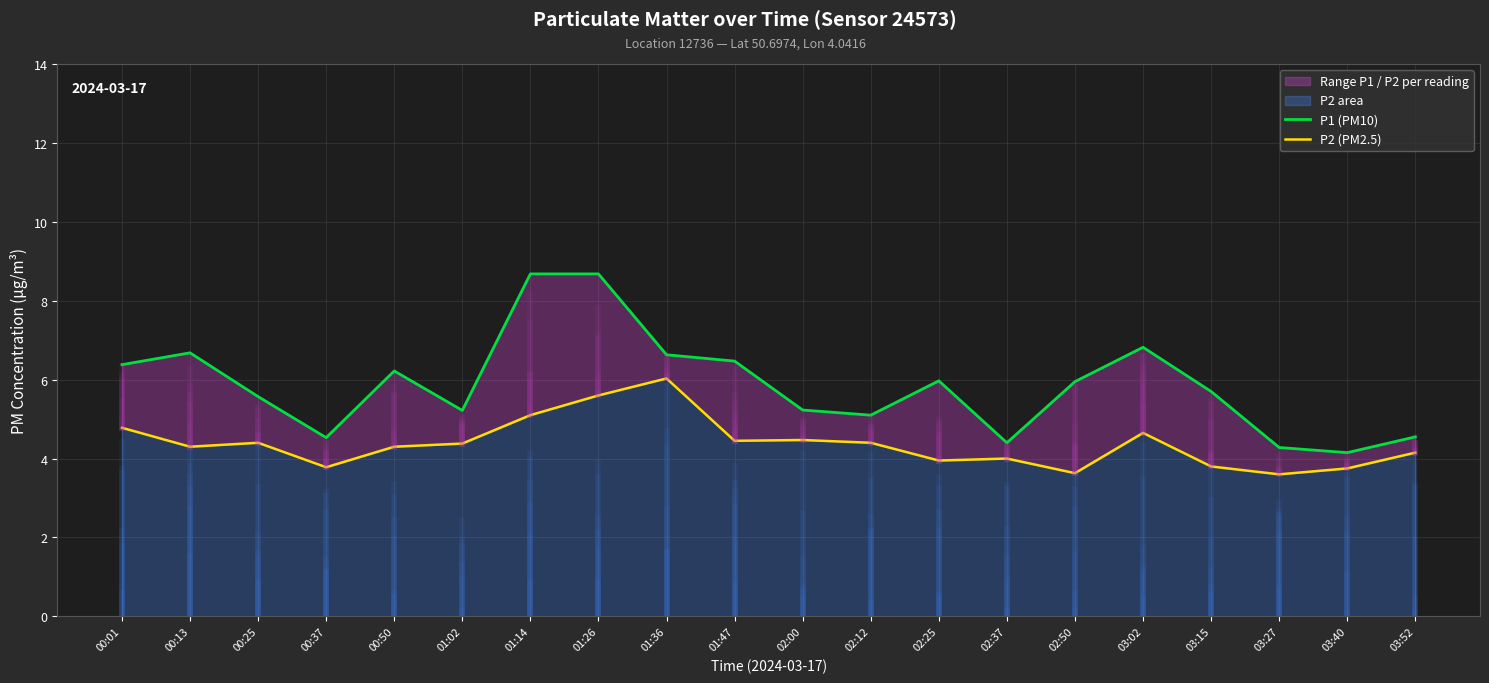

What is the sum of the P1 (PM10) values at 03:40 and 00:37?

8.7